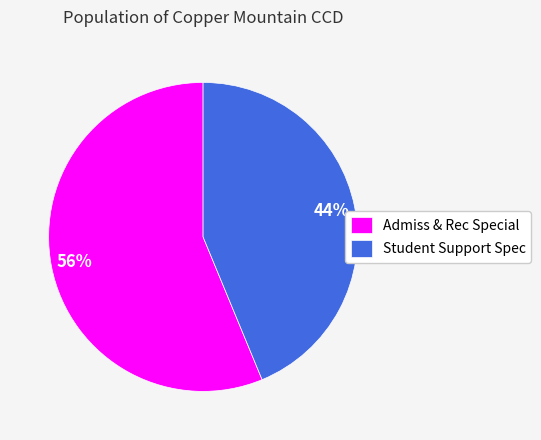

Do Student Support Spec and Admiss & Rec Special together represent more than half of the pie?

Yes